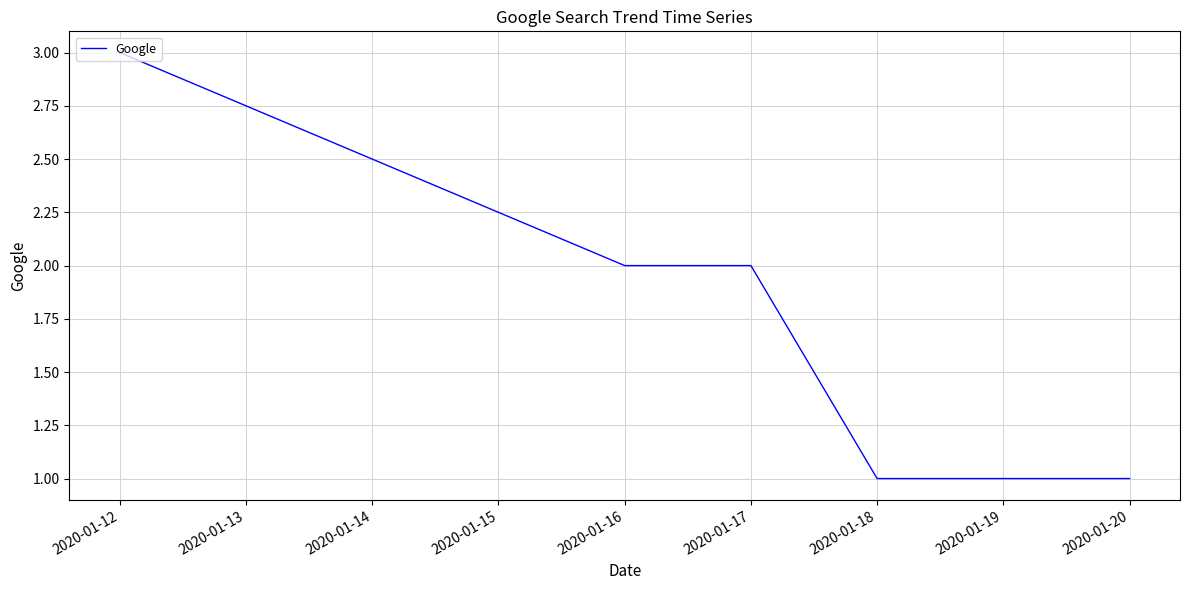

Reading left to right, transcribe all the data shown in this chart.

3	2	2	1	1